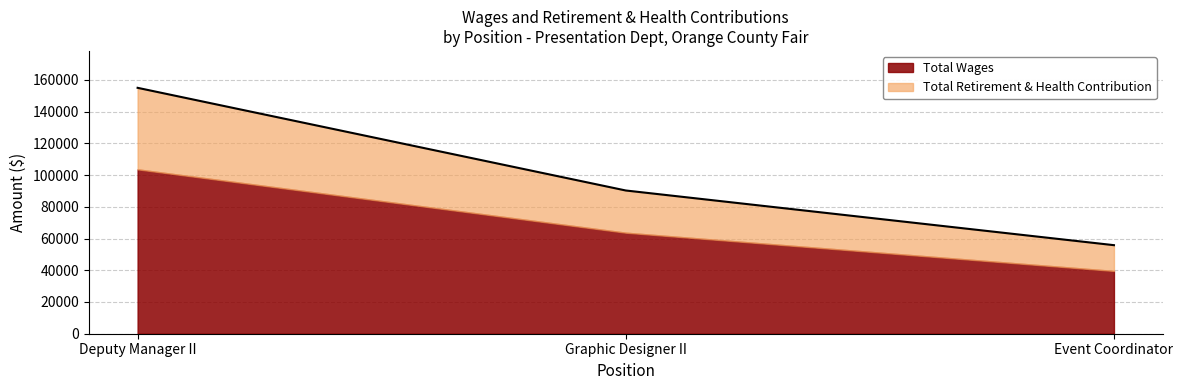

Count the values in the range 55820 to 155006.

3